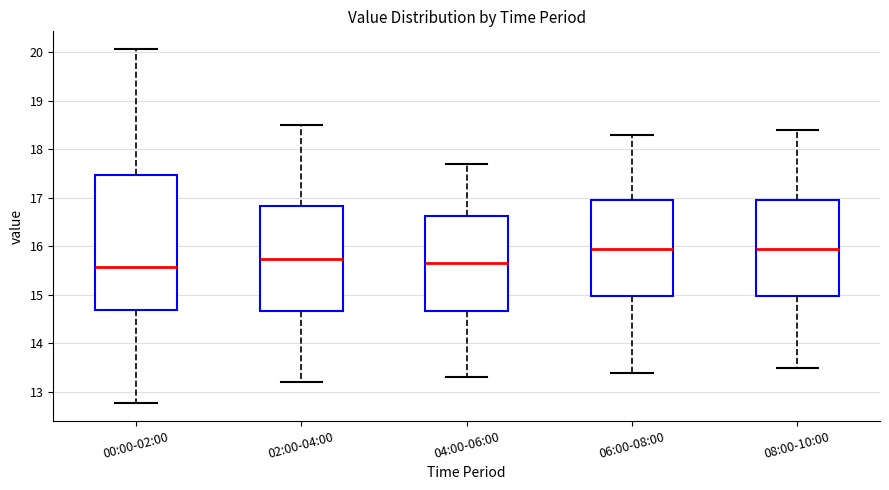

Where is the upper edge of the box for 08:00-10:00 on the y-axis? The values are not printed on the chart, so give them approximately, as read against the axis.

17.0